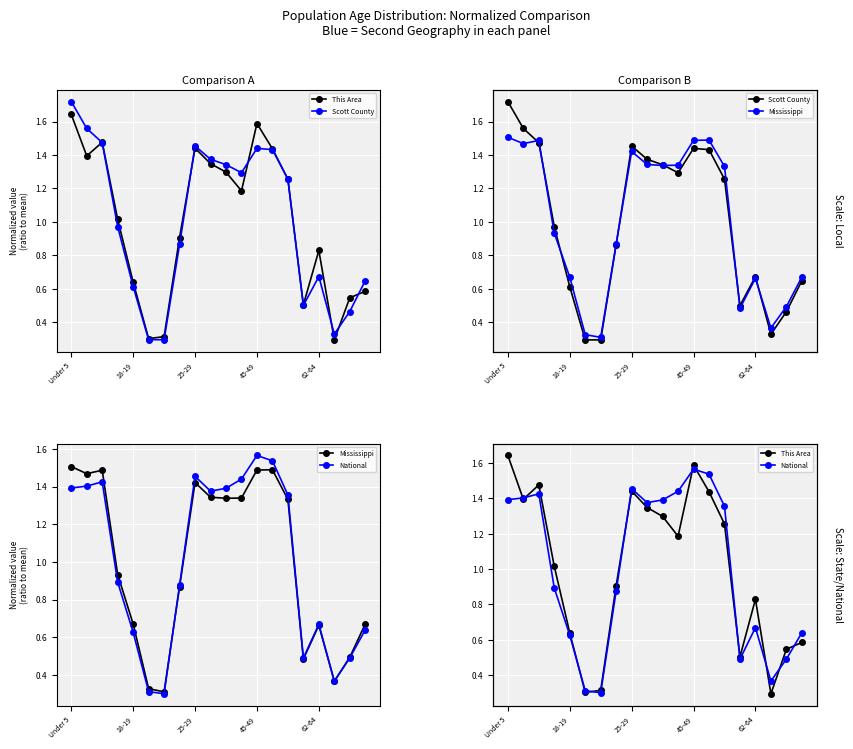

Rank the categories by This Area value from highest to lowest.

Under 5, 12, 25-29, 8, 13, 18-19, 9, 10, 14, 11, 45-49, 7, 16, 62-64, 19, 18, 15, 6, 5, 17